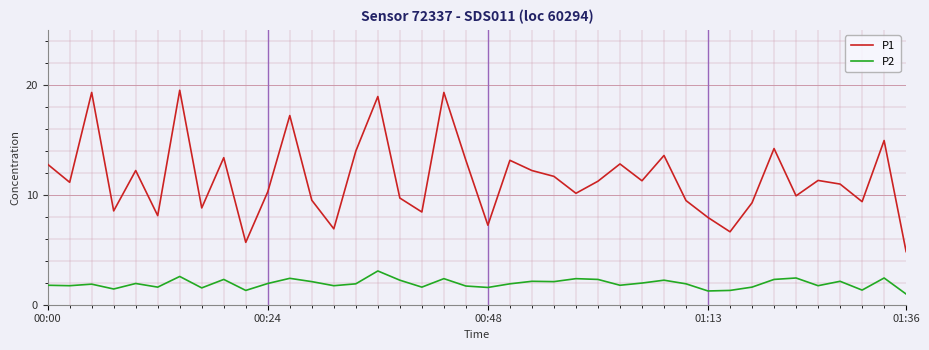

How many lines are shown in the chart?

2